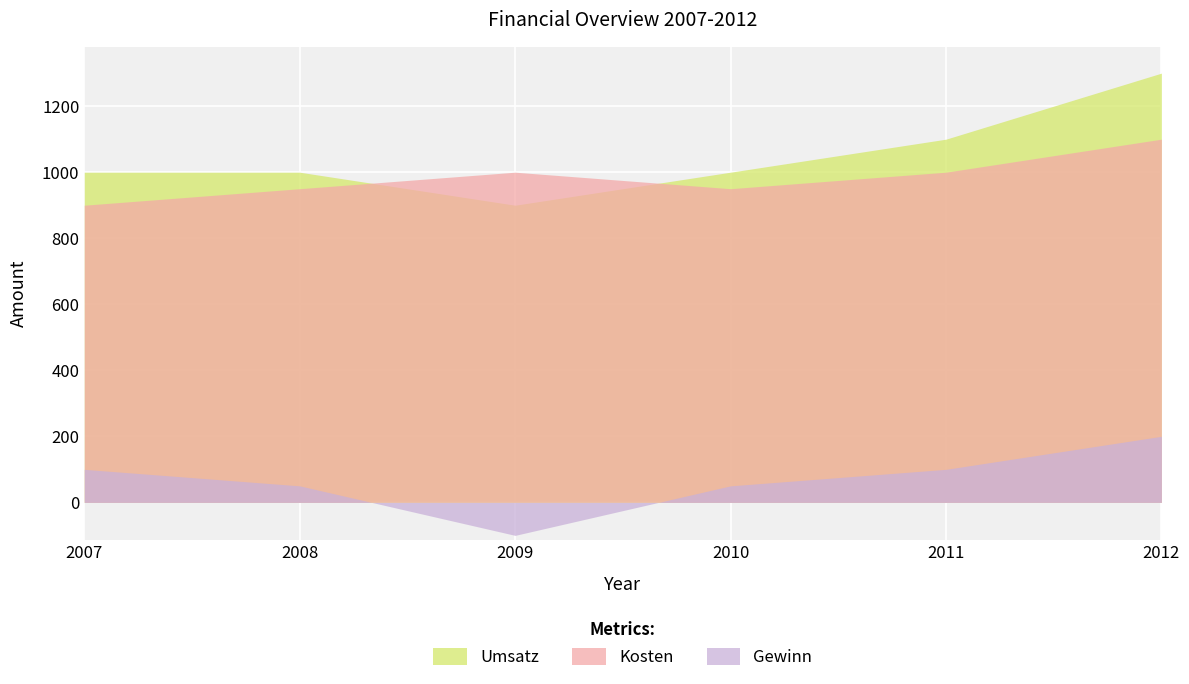

What is the average value of the Gewinn series?

67